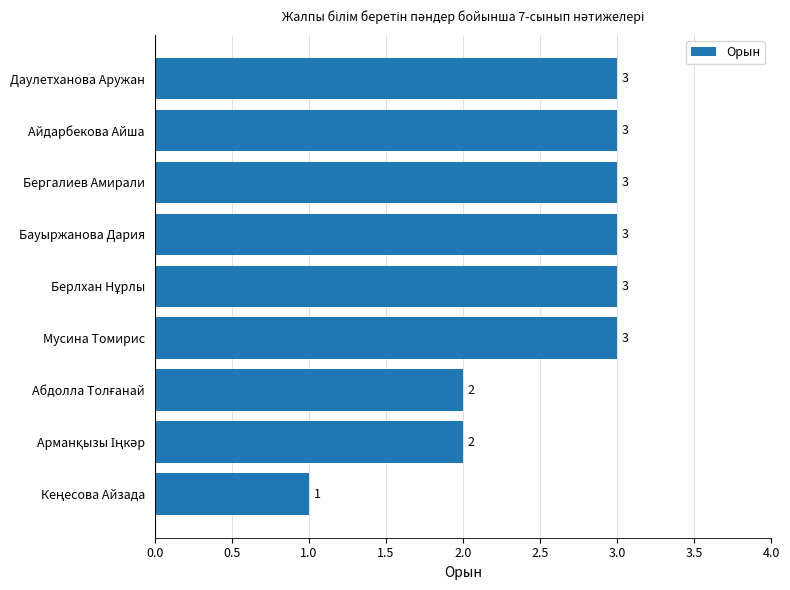

What is the difference between the second highest and minimum values?

2